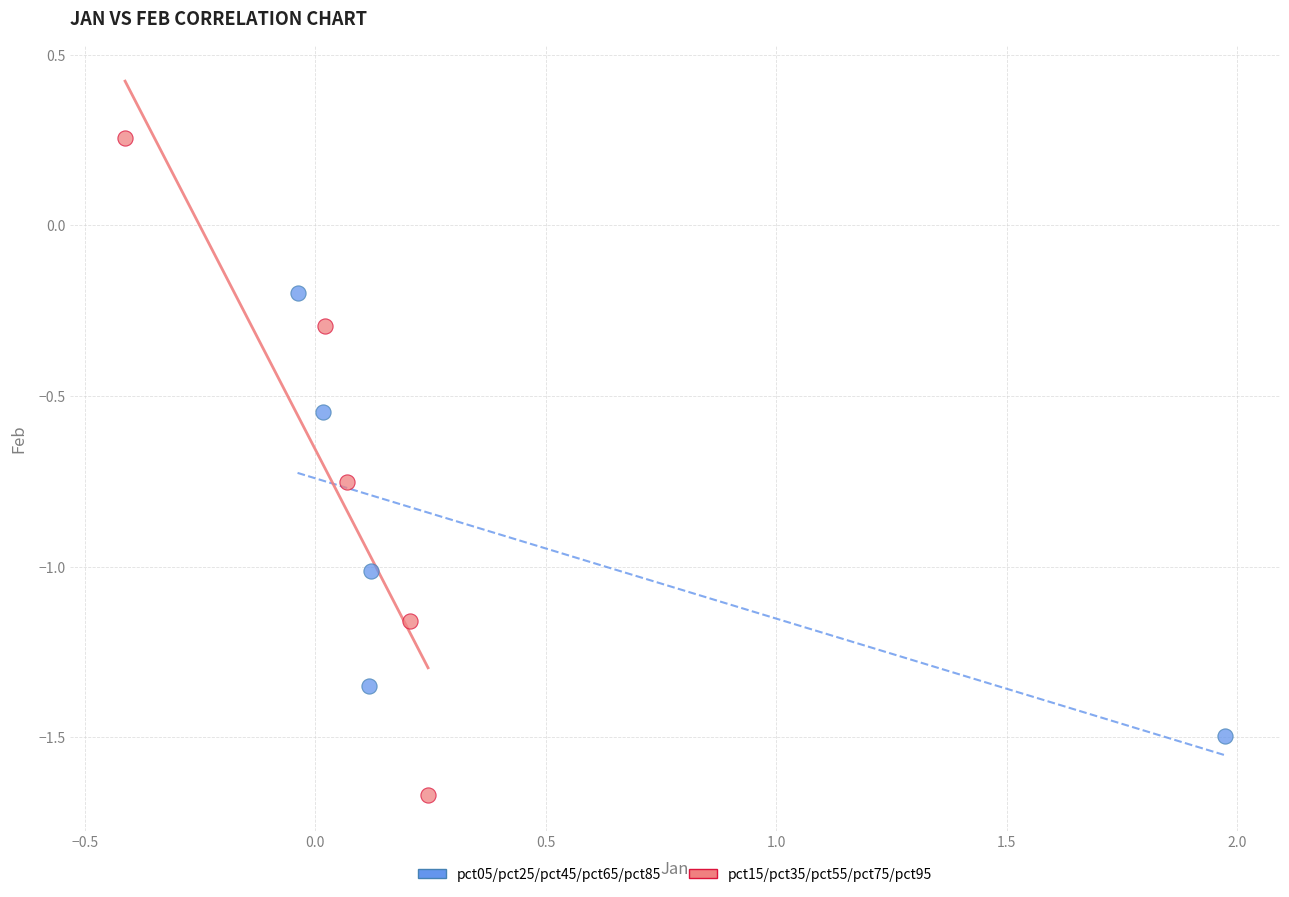

Which series contains the lowest Y value?

pct15/pct35/pct55/pct75/pct95